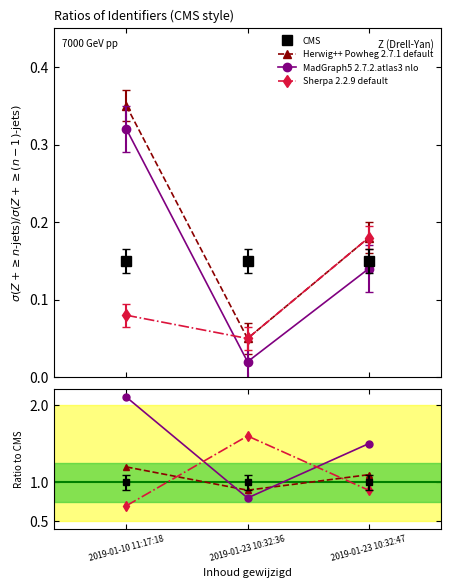

What is the label of the 1st point from the left?

2019-01-10 11:17:18